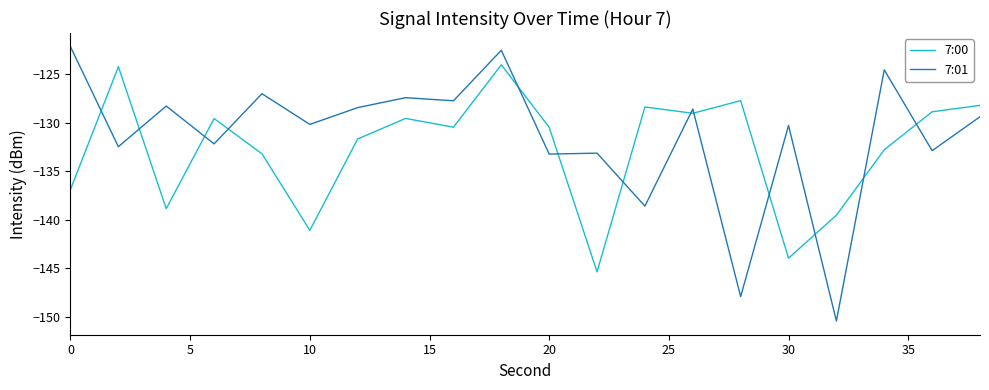

What are all the series names shown in the legend?

7:00, 7:01